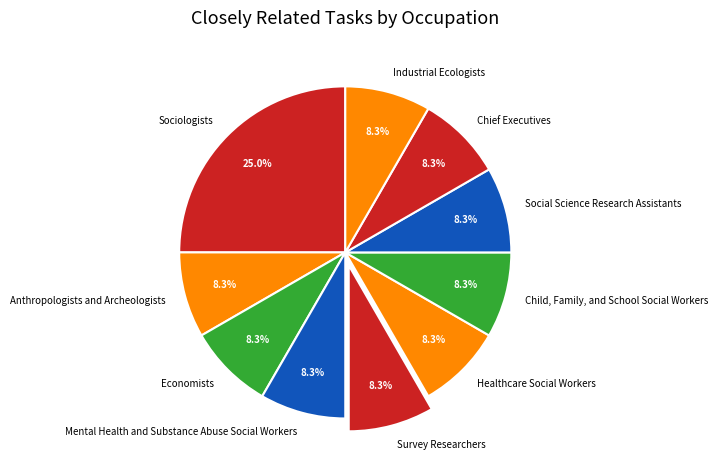

To the nearest percent, what is the average slice percentage?

10%